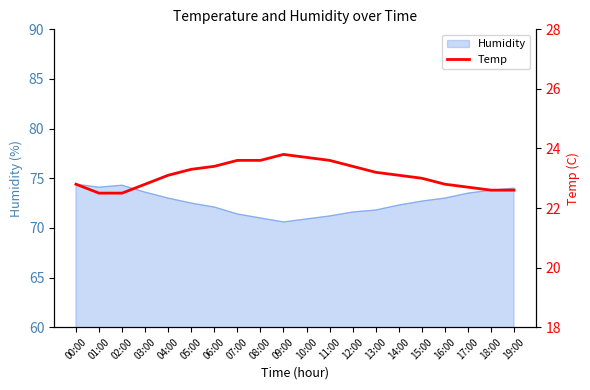

Does the chart display data point markers on the line(s)?

No